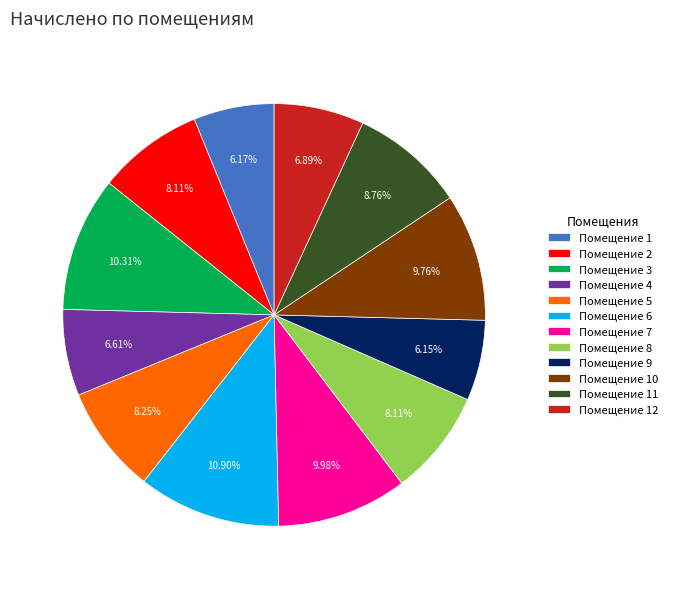

Count the number of slices in the pie.

12